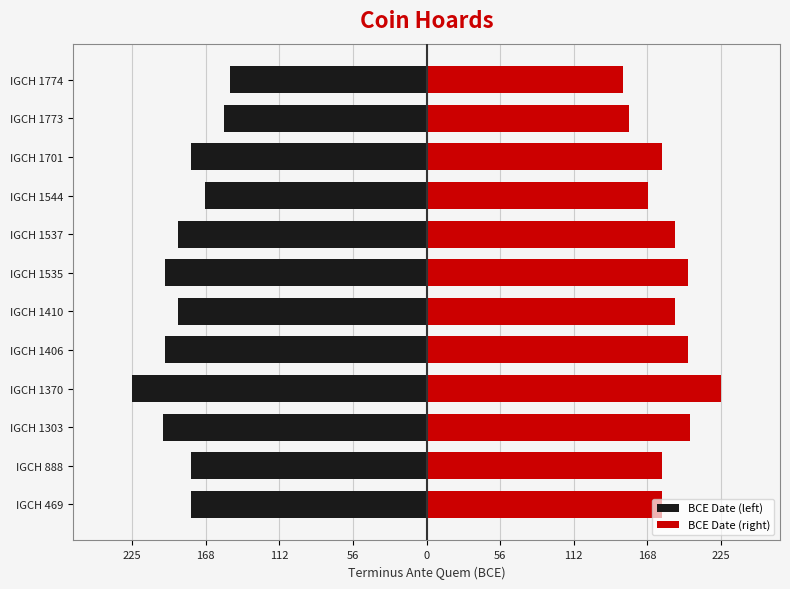

How many bars are there in total?

24